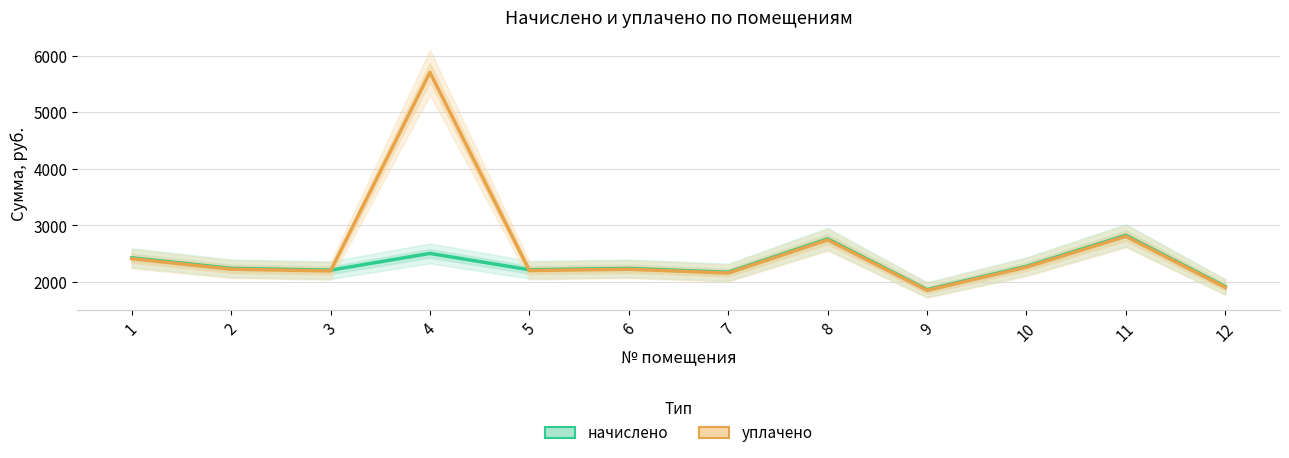

Is the value of начислено at 9 greater than the value of уплачено at 5?

No